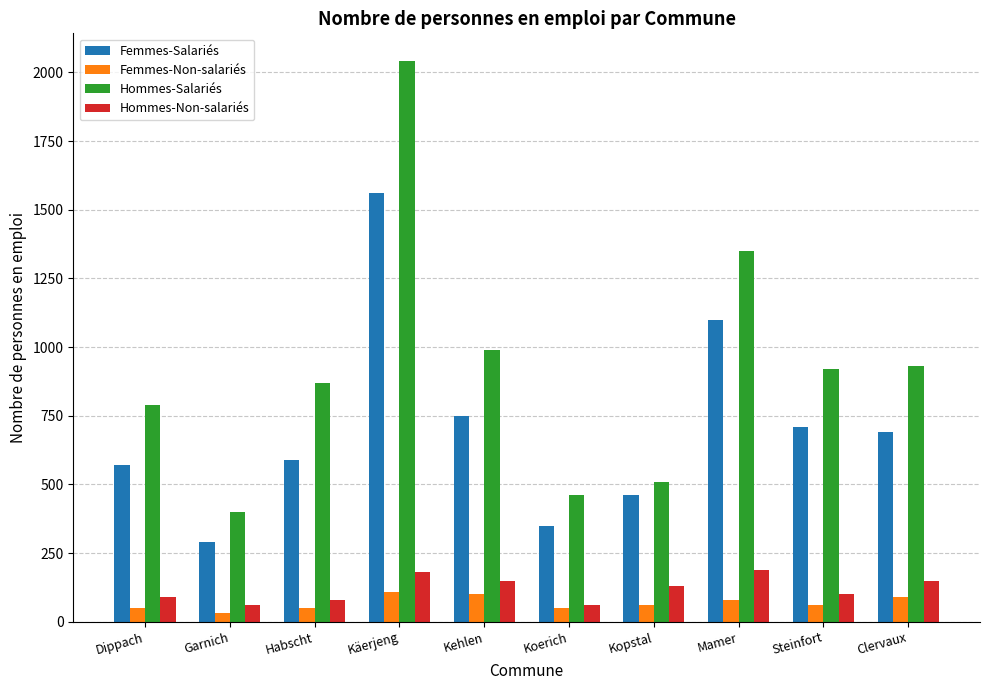

What is the maximum value for Femmes-Non-salariés?

110